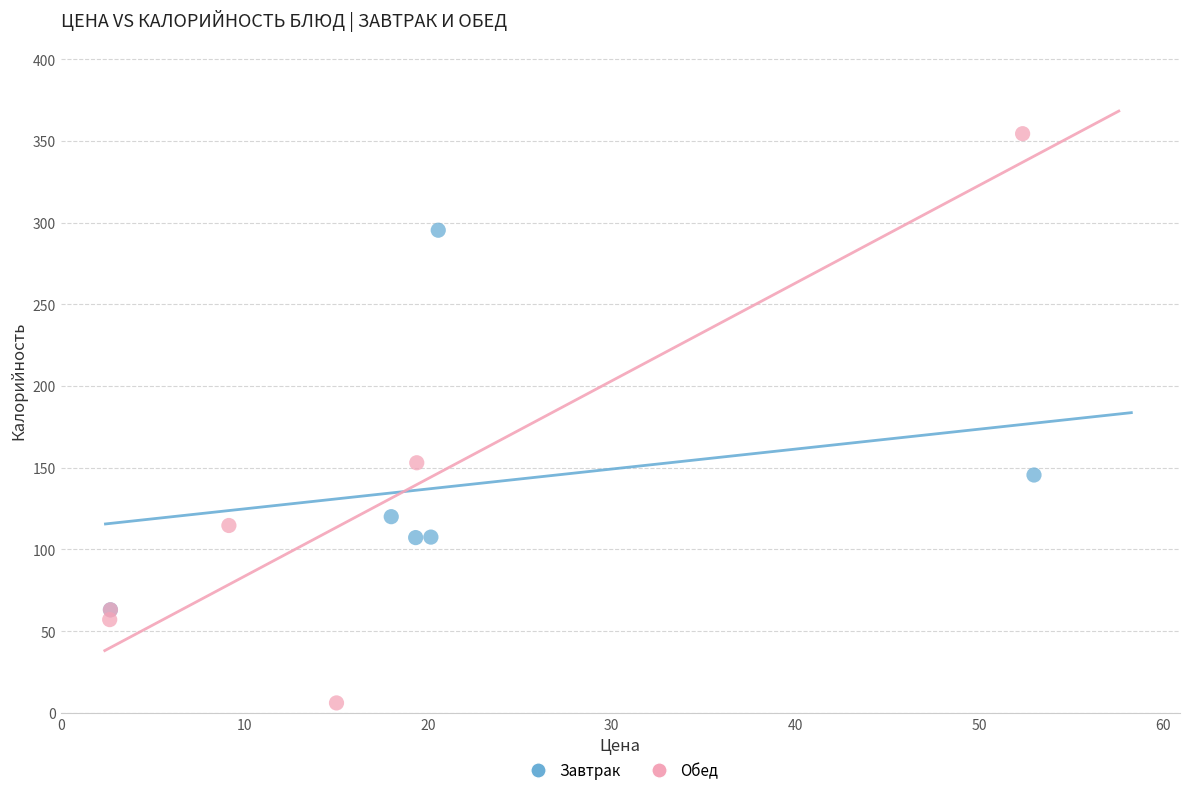

Which series reaches the minimum Y coordinate?

Обед